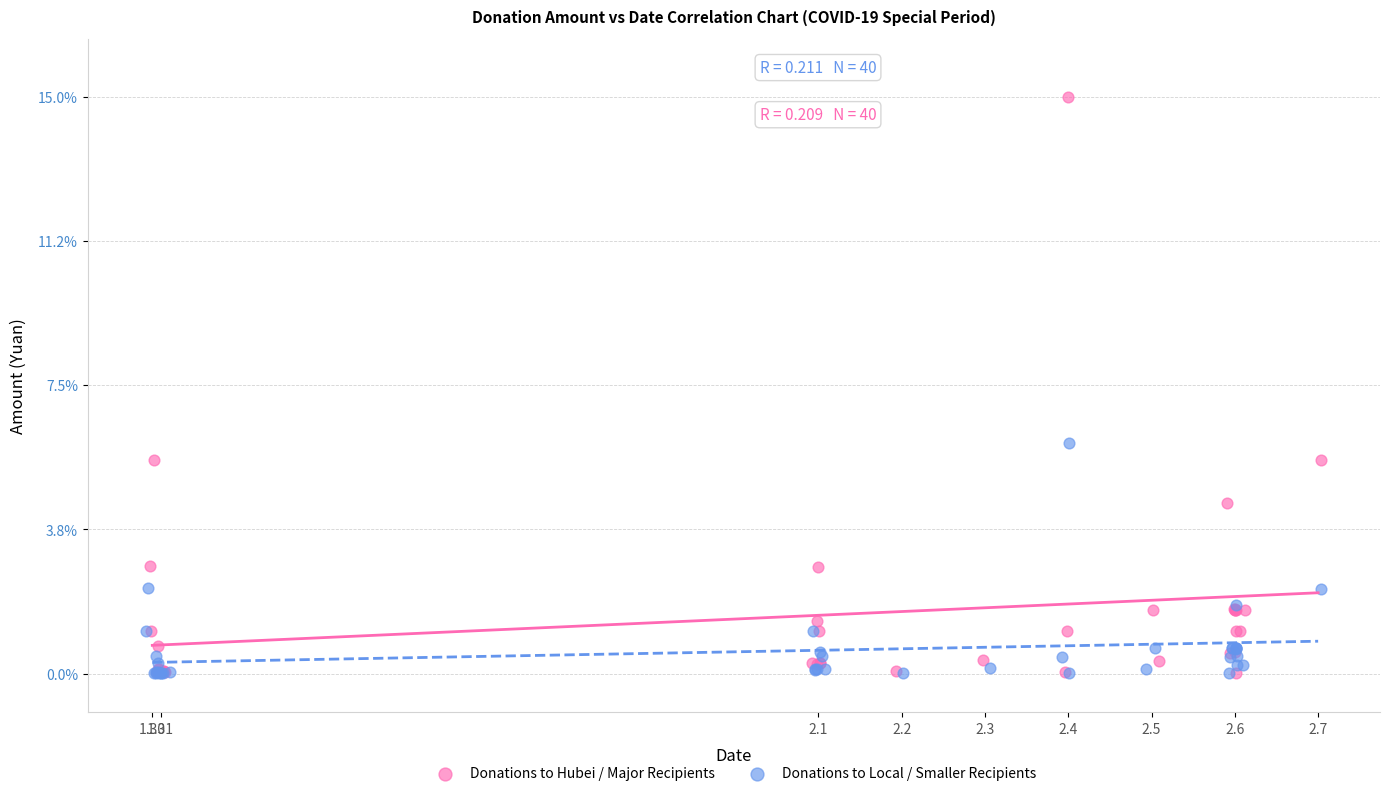

Which series reaches the maximum Y coordinate?

Donations to Hubei / Major Recipients